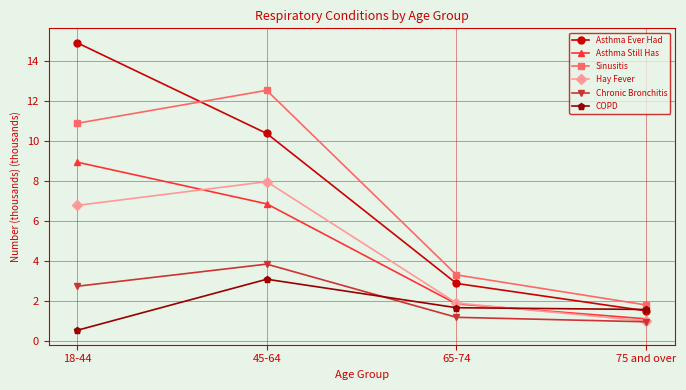

Which series has the largest total across all categories?

Asthma Ever Had